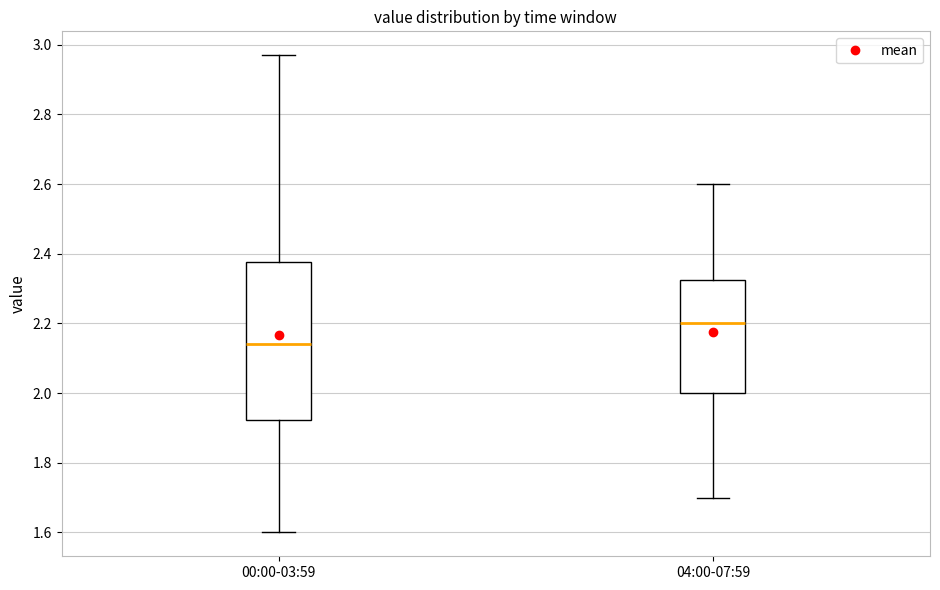

Where does the lower whisker of the box for 00:00-03:59 end on the y-axis? The values are not printed on the chart, so give them approximately, as read against the axis.

1.60